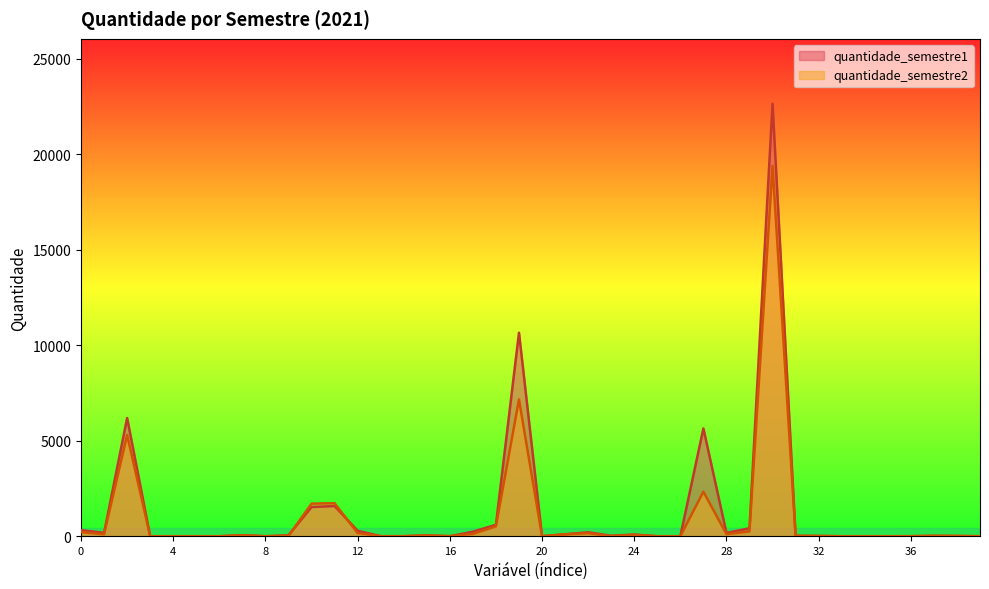

Where does the quantidade_semestre2 series first go above 19?

0